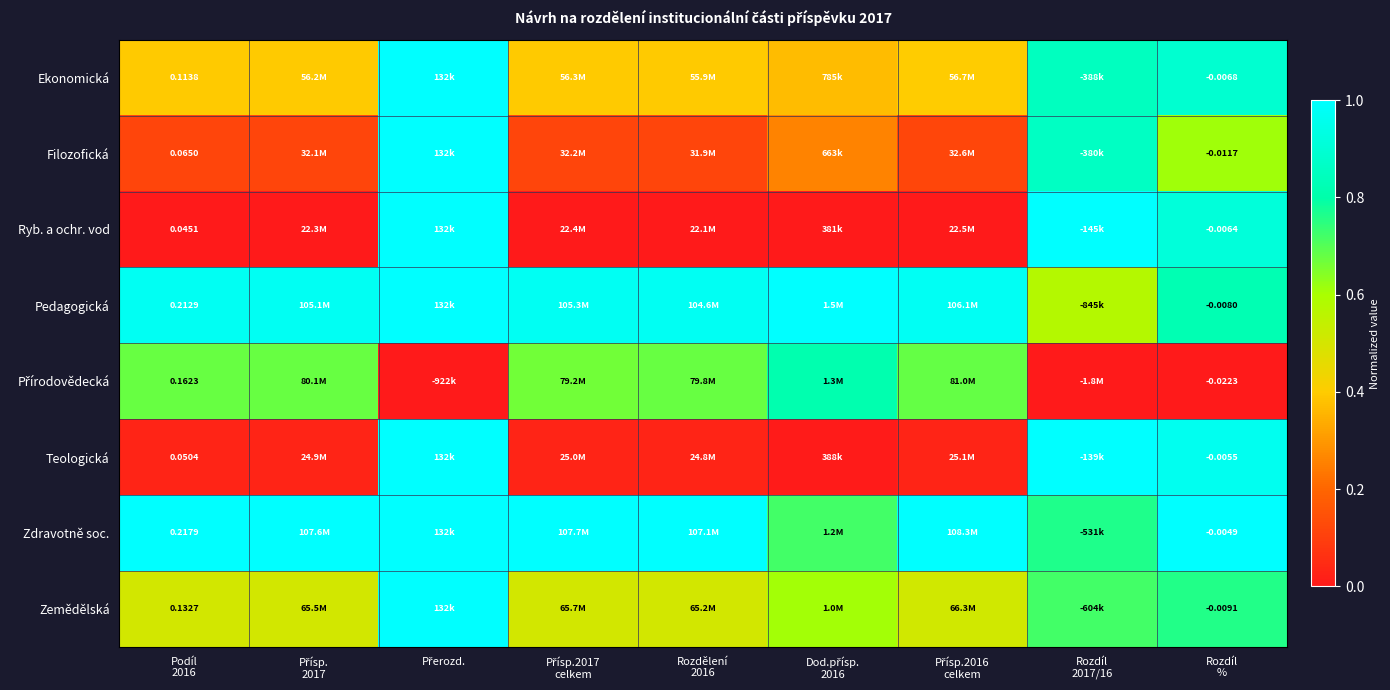

Which series has the largest total across all categories?

Zdravotně soc.